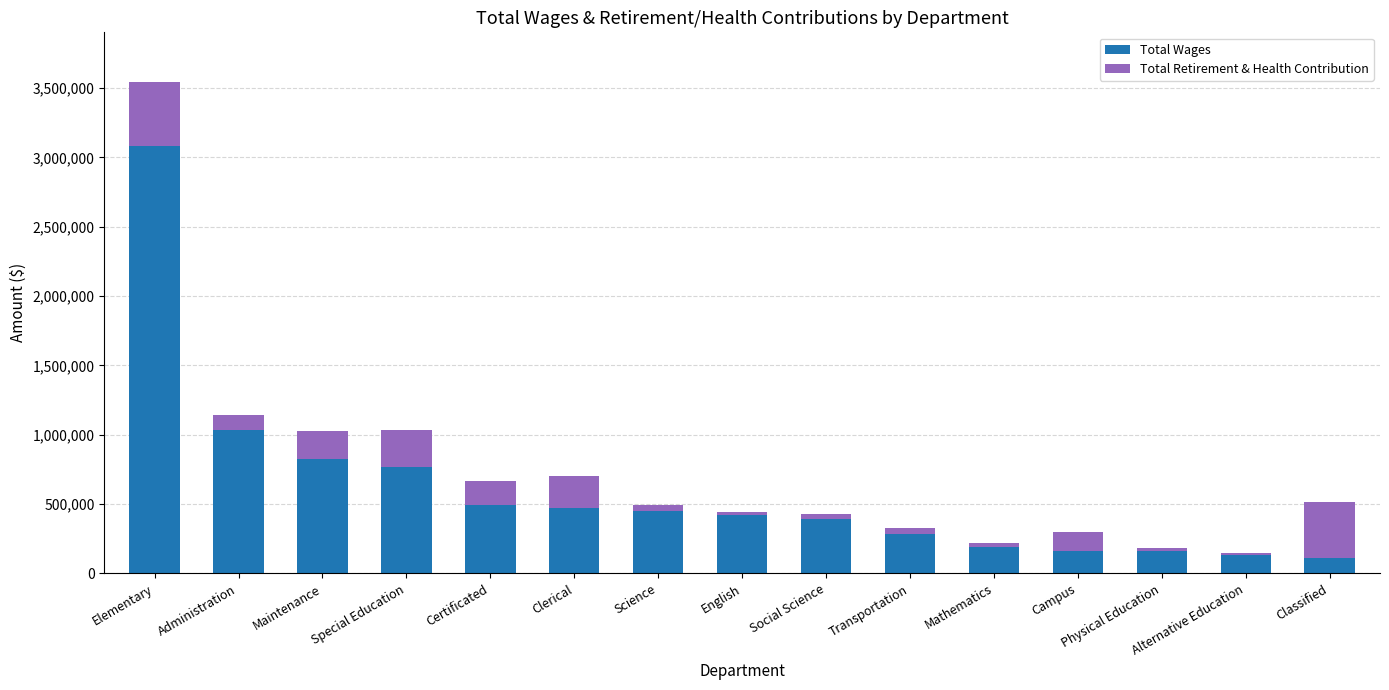

How many categories are shown in the chart?

15